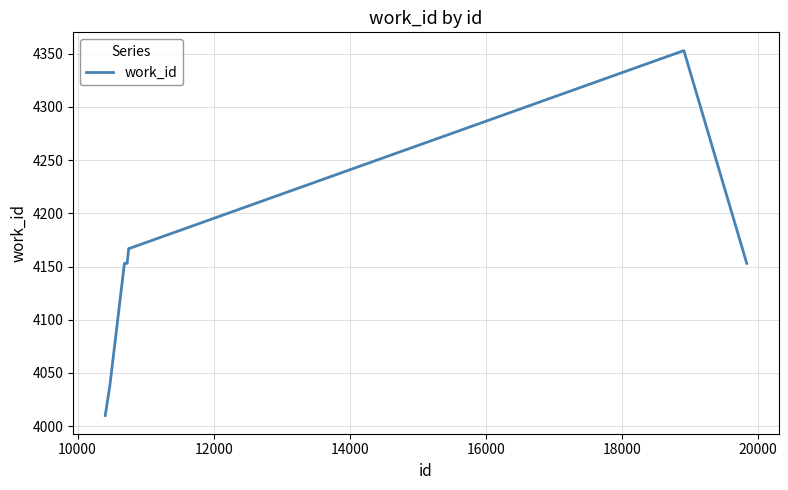

What is the smallest value displayed?

4010